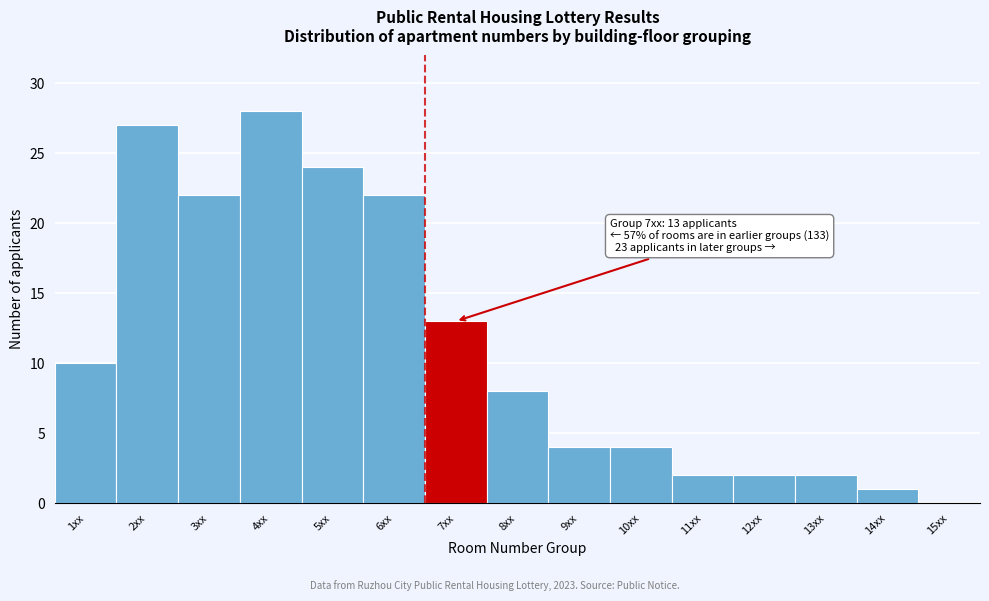

Reading left to right, extract all data points from this chart.

1xx=10	2xx=27	3xx=22	4xx=28	5xx=24	6xx=22	7xx=13	8xx=8	9xx=4	10xx=4	11xx=2	12xx=2	13xx=2	14xx=1	15xx=0